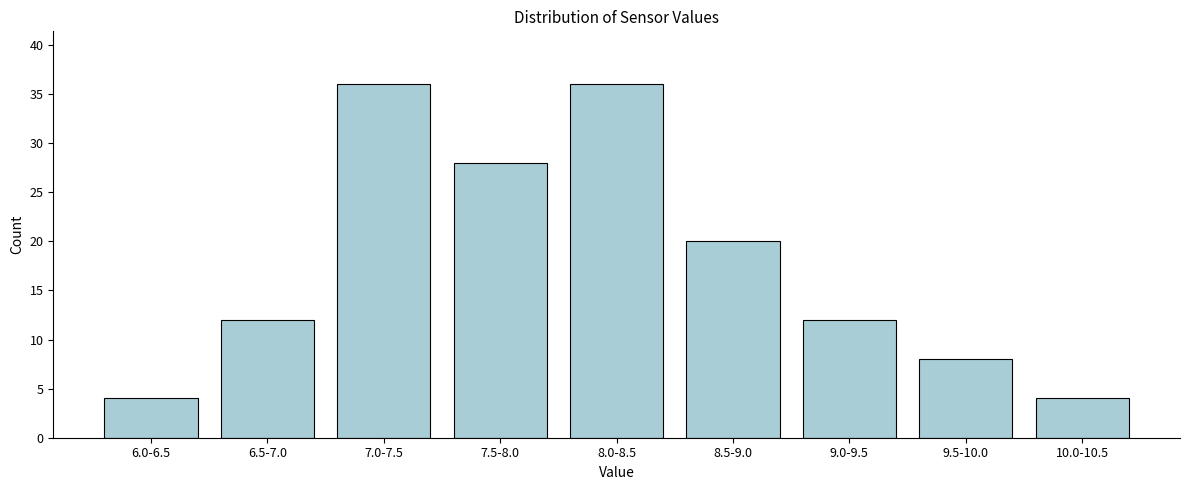

Reading right to left, what are all the values shown in this chart?

10.0-10.5=4	9.5-10.0=8	9.0-9.5=12	8.5-9.0=20	8.0-8.5=36	7.5-8.0=28	7.0-7.5=36	6.5-7.0=12	6.0-6.5=4